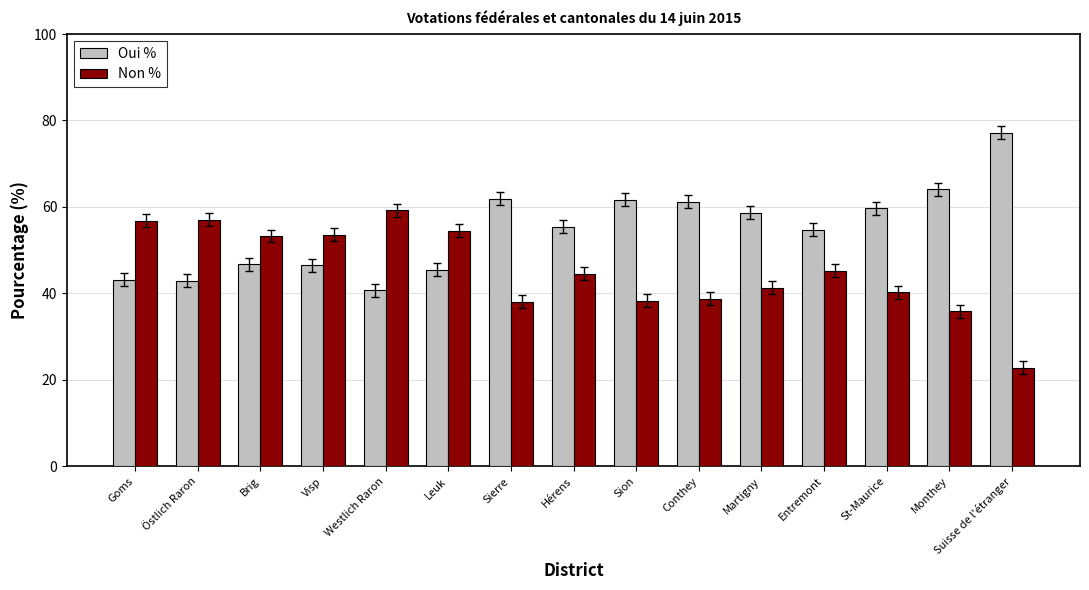

List the series in order of their peak value, highest first.

Oui %, Non %